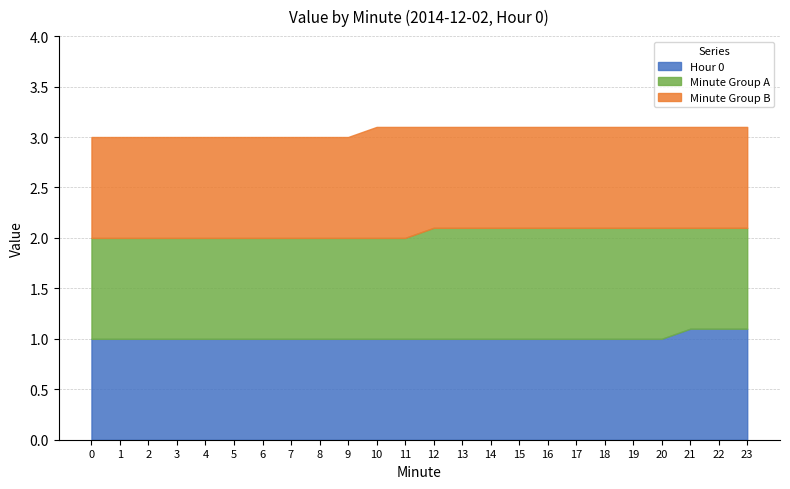

How many values in the Minute Group B series exceed 1?

2